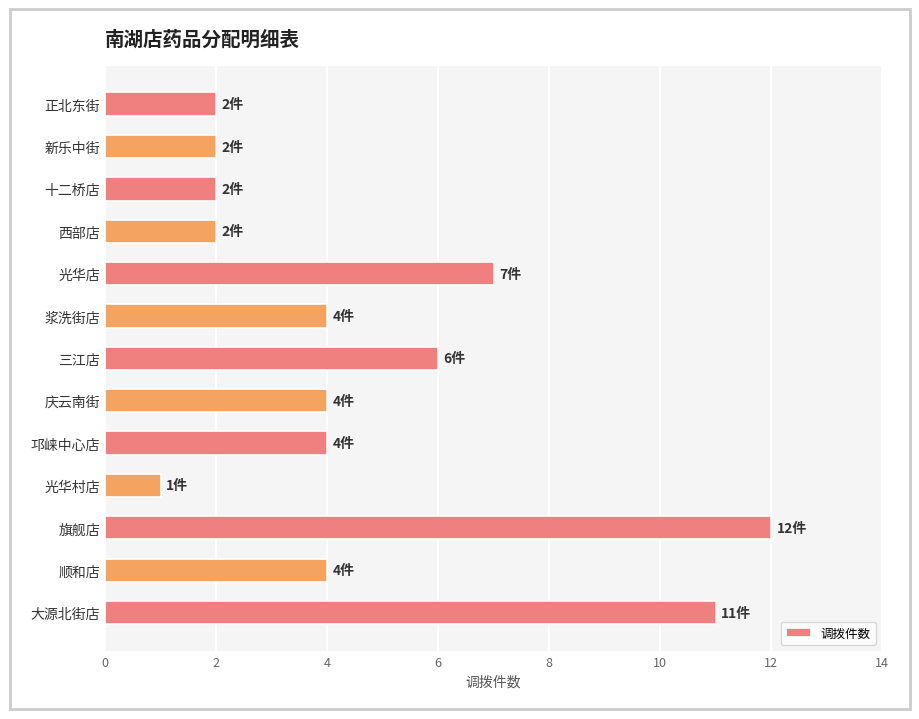

Reading top to bottom, extract all data points from this chart.

2	2	2	2	7	4	6	4	4	1	12	4	11